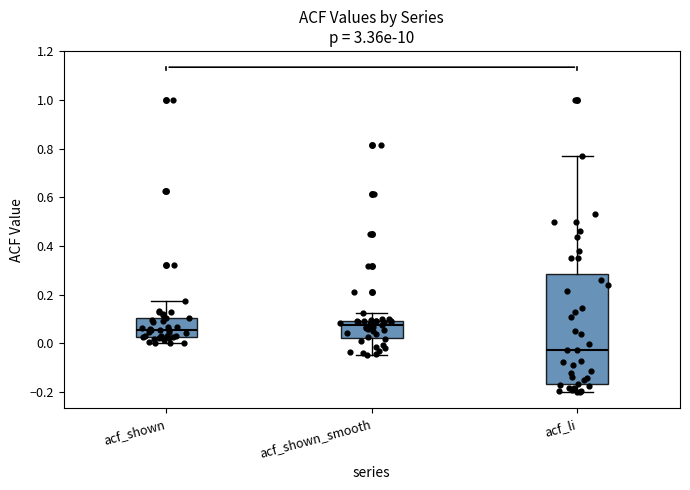

Where does the lower whisker of the box for acf_shown_smooth end on the y-axis? The values are not printed on the chart, so give them approximately, as read against the axis.

-0.04